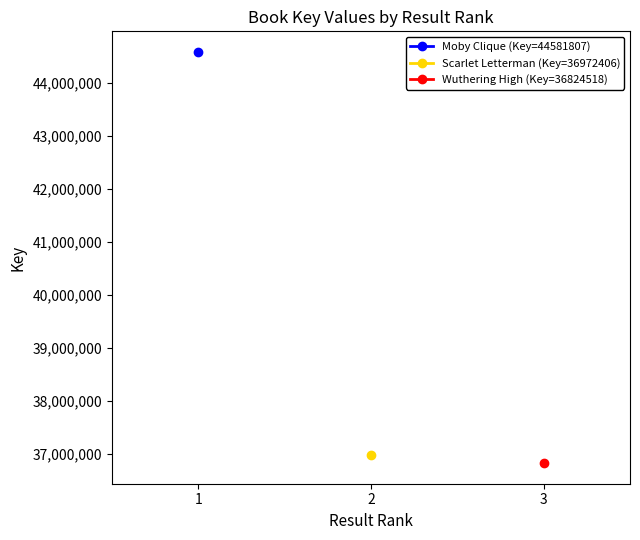

Is it true that Moby Clique (Key=44581807) equals 44581807 at 1?

True